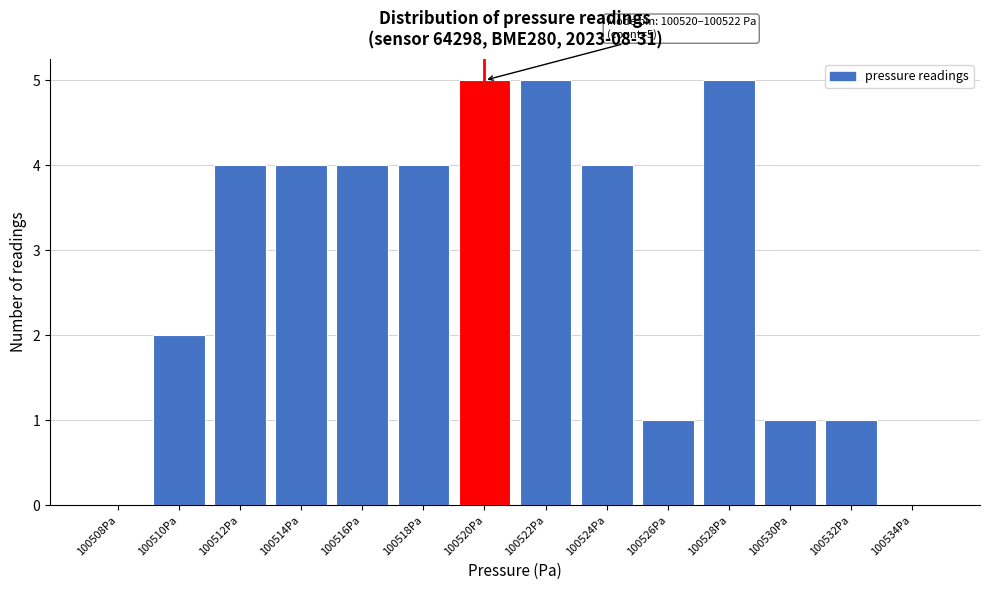

Reading right to left, extract all data points from this chart.

100534Pa=0	100532Pa=1	100530Pa=1	100528Pa=5	100526Pa=1	100524Pa=4	100522Pa=5	100520Pa=5	100518Pa=4	100516Pa=4	100514Pa=4	100512Pa=4	100510Pa=2	100508Pa=0